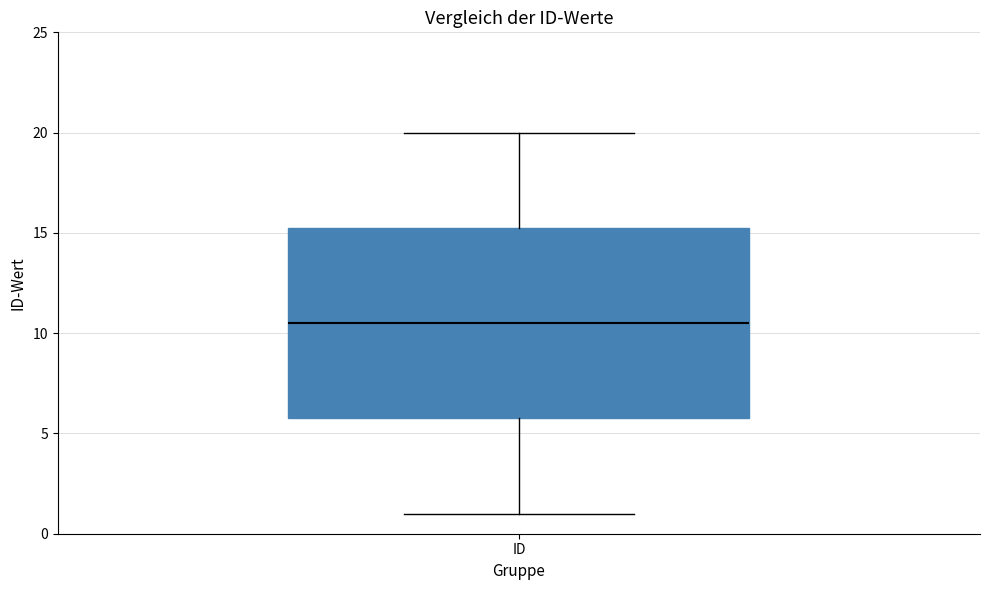

Transcribe this box plot: give where the median line is, the range the box spans, and where the two whiskers end, as read against the y-axis. The values are not printed on the chart, so give them approximately, as read against the axis.

median 10.5, box 6.0 to 15.5, whiskers 1.0 to 20.0